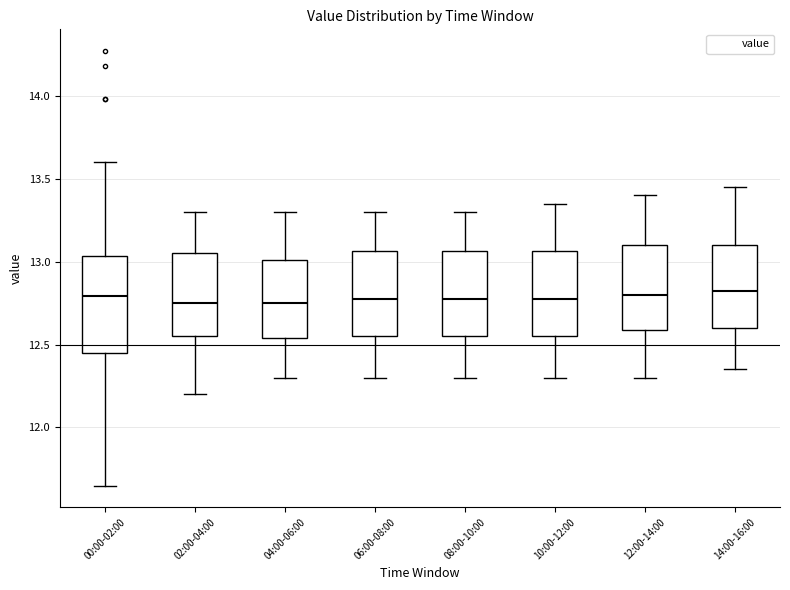

Reading left to right, transcribe this box plot: for each box, give where its median line is, the range the box spans, and where its two whiskers end, as read against the y-axis. The values are not printed on the chart, so give them approximately, as read against the axis.

00:00-02:00: median 12.80, box 12.45 to 13.05, whiskers 11.65 to 13.60
02:00-04:00: median 12.75, box 12.55 to 13.05, whiskers 12.20 to 13.30
04:00-06:00: median 12.75, box 12.55 to 13.00, whiskers 12.30 to 13.30
06:00-08:00: median 12.80, box 12.55 to 13.05, whiskers 12.30 to 13.30
08:00-10:00: median 12.80, box 12.55 to 13.05, whiskers 12.30 to 13.30
10:00-12:00: median 12.80, box 12.55 to 13.05, whiskers 12.30 to 13.35
12:00-14:00: median 12.80, box 12.60 to 13.10, whiskers 12.30 to 13.40
14:00-16:00: median 12.85, box 12.60 to 13.10, whiskers 12.35 to 13.45